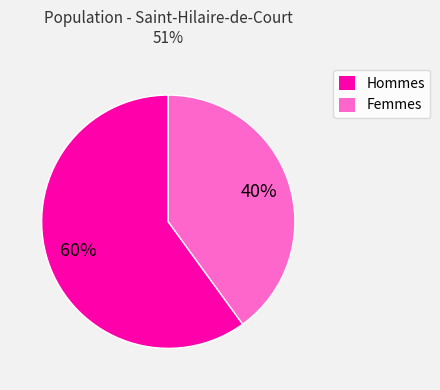

Is there any slice that represents more than half of the pie?

Yes